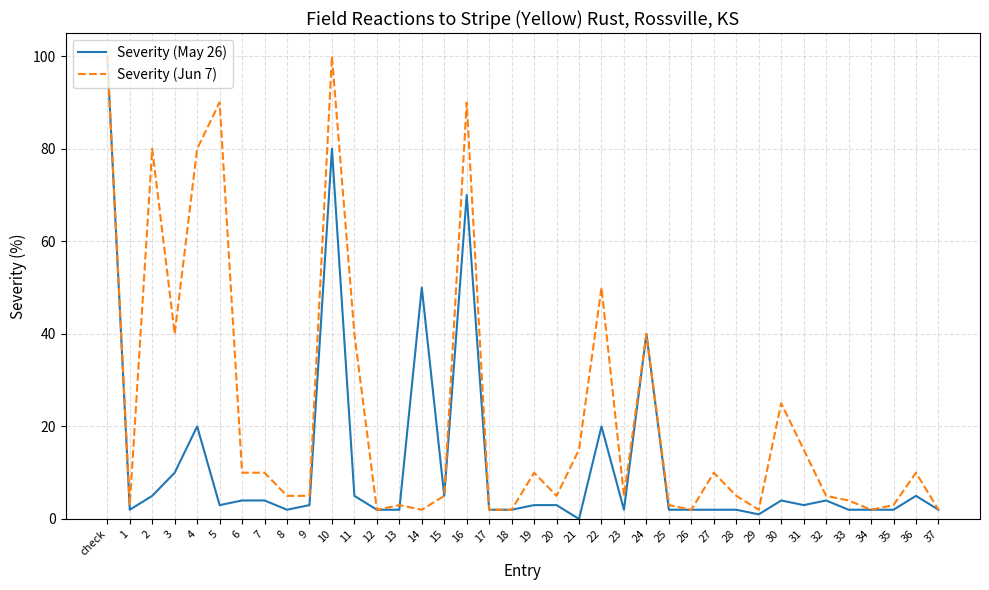

At which category is the sum across all series the highest?

check